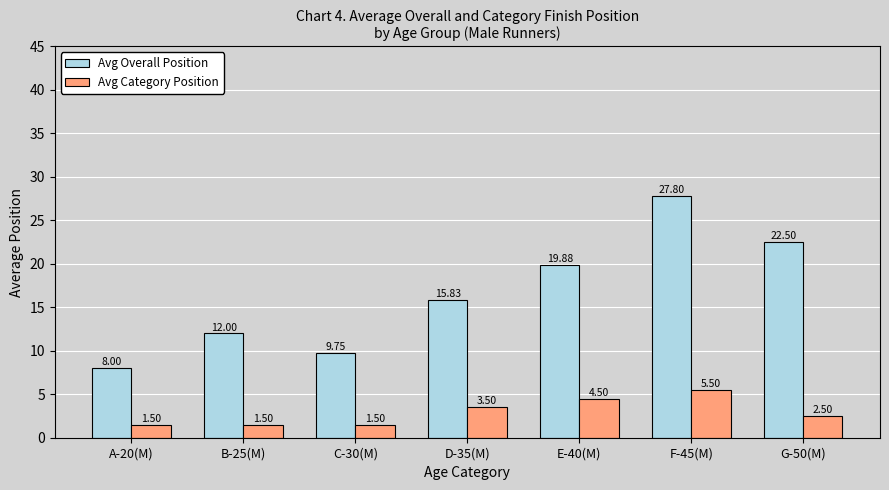

What is the sum of all Avg Overall Position values?

115.8